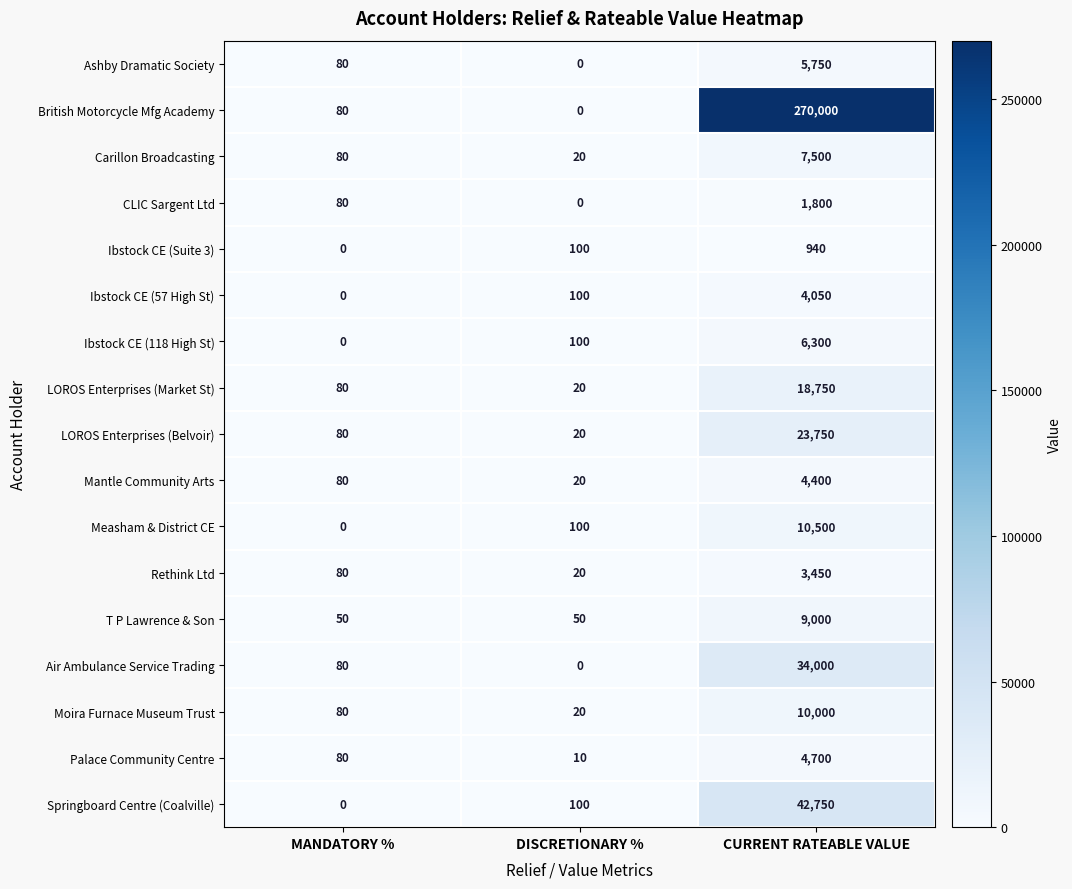

Which series has the widest spread of values?

British Motorcycle Mfg Academy